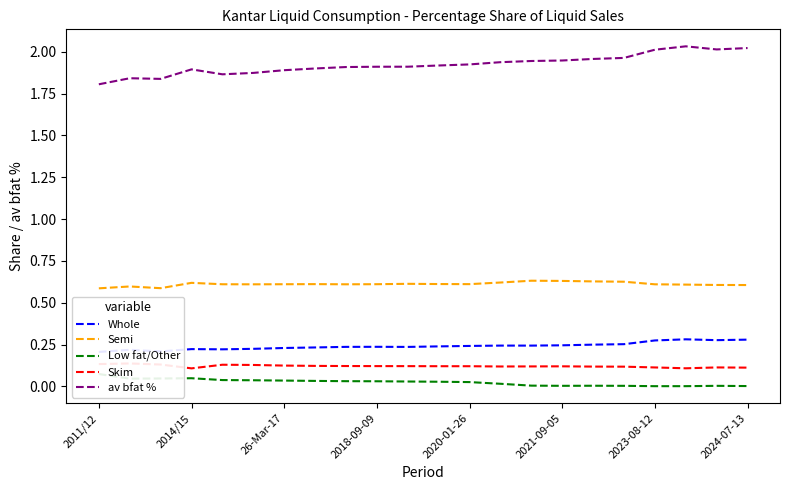

Which series has the widest spread of values?

av bfat %